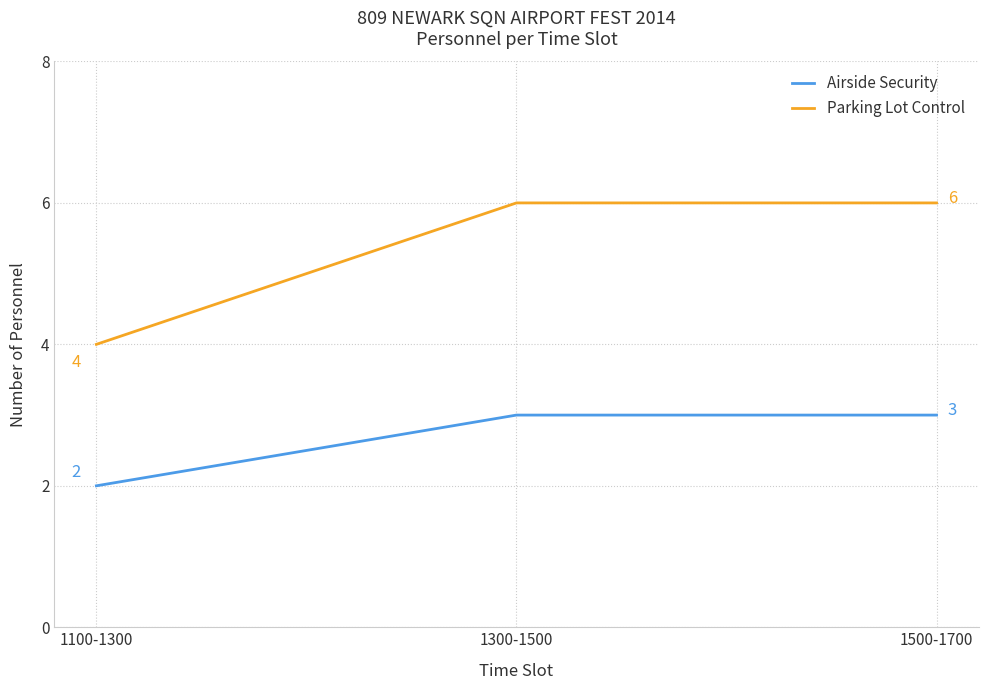

What position from the right is 1500-1700?

1